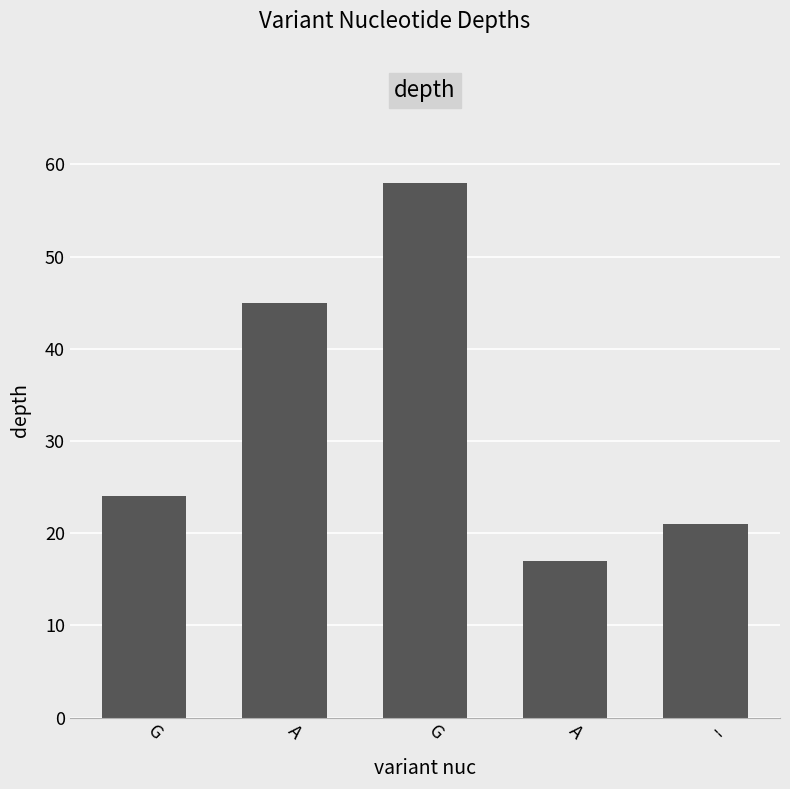

What is the value of the 1st bar from the left?

24